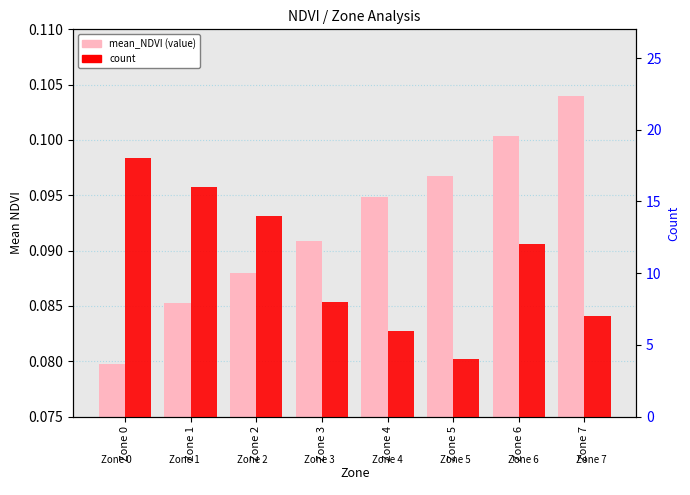

The value of mean_NDVI at Zone 1 is 0.1. True or false?

True